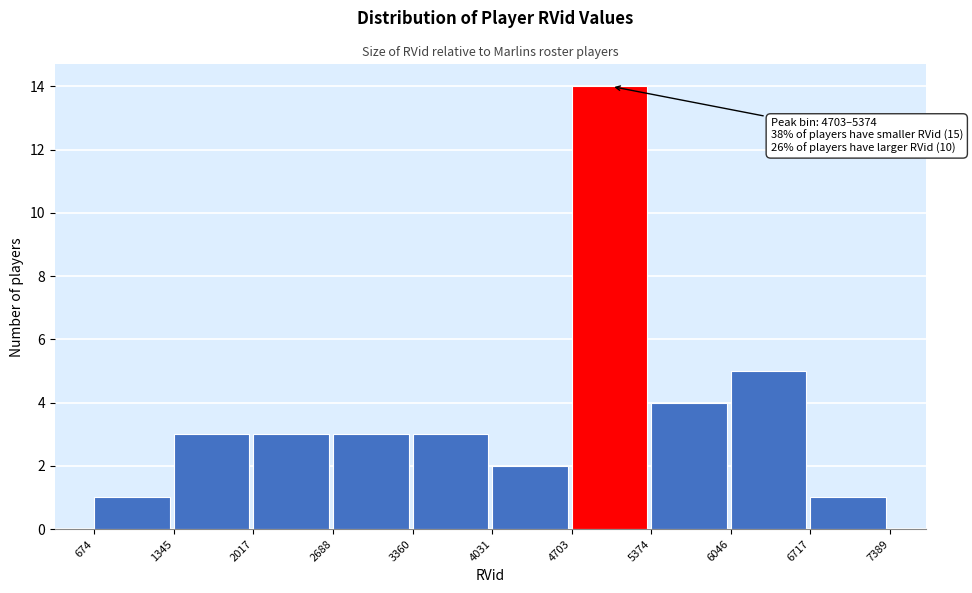

Which range on the x-axis has the tallest bar?

4703 to 5374